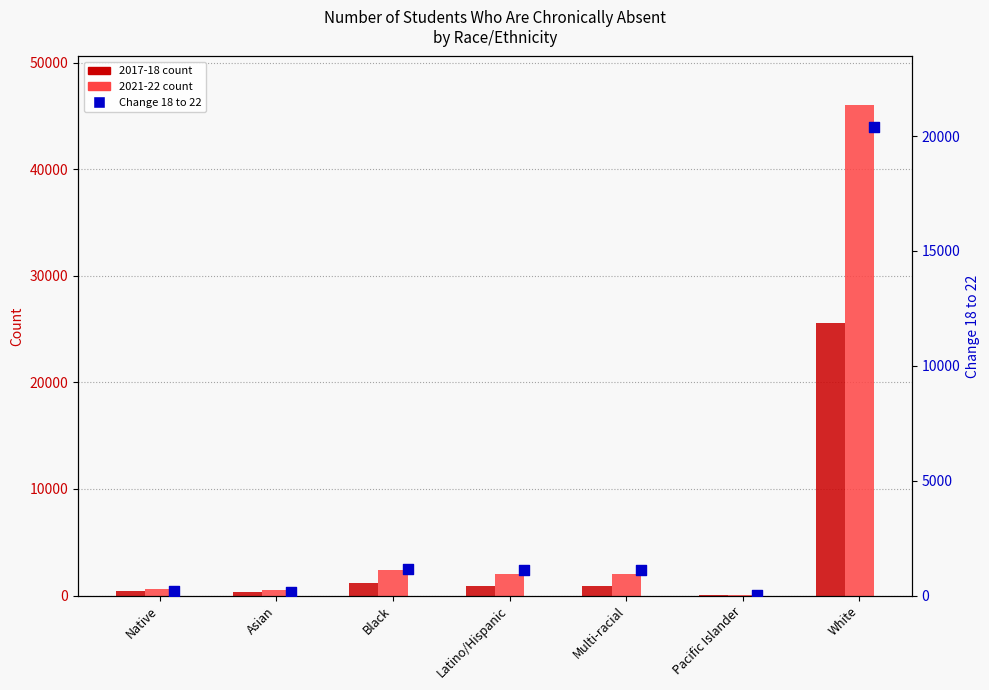

What is the ratio of the value at Black to the value at Asian?

6.7